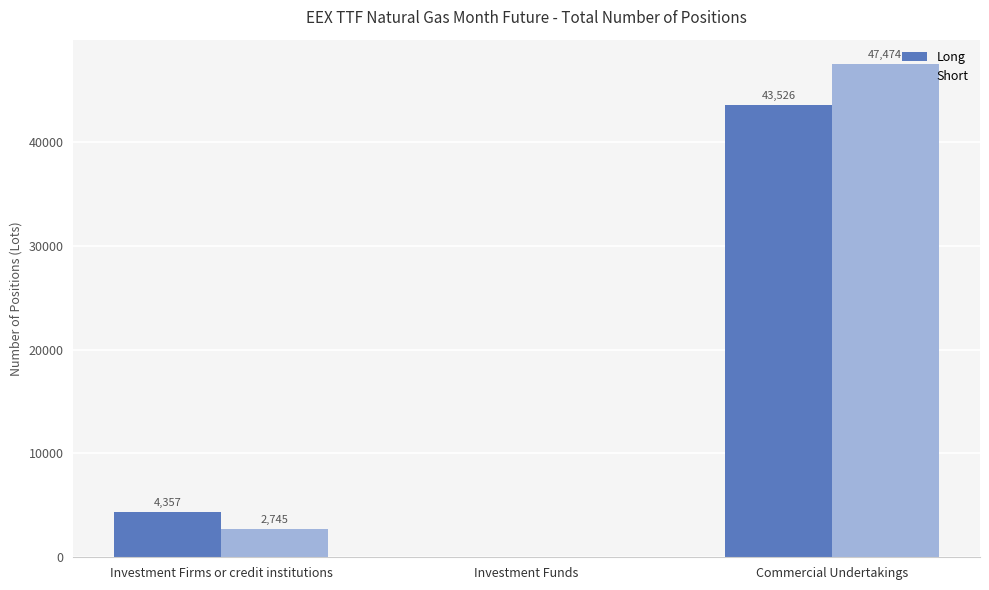

What is the sum of the Long values at Commercial Undertakings and Investment Funds?

43525.5